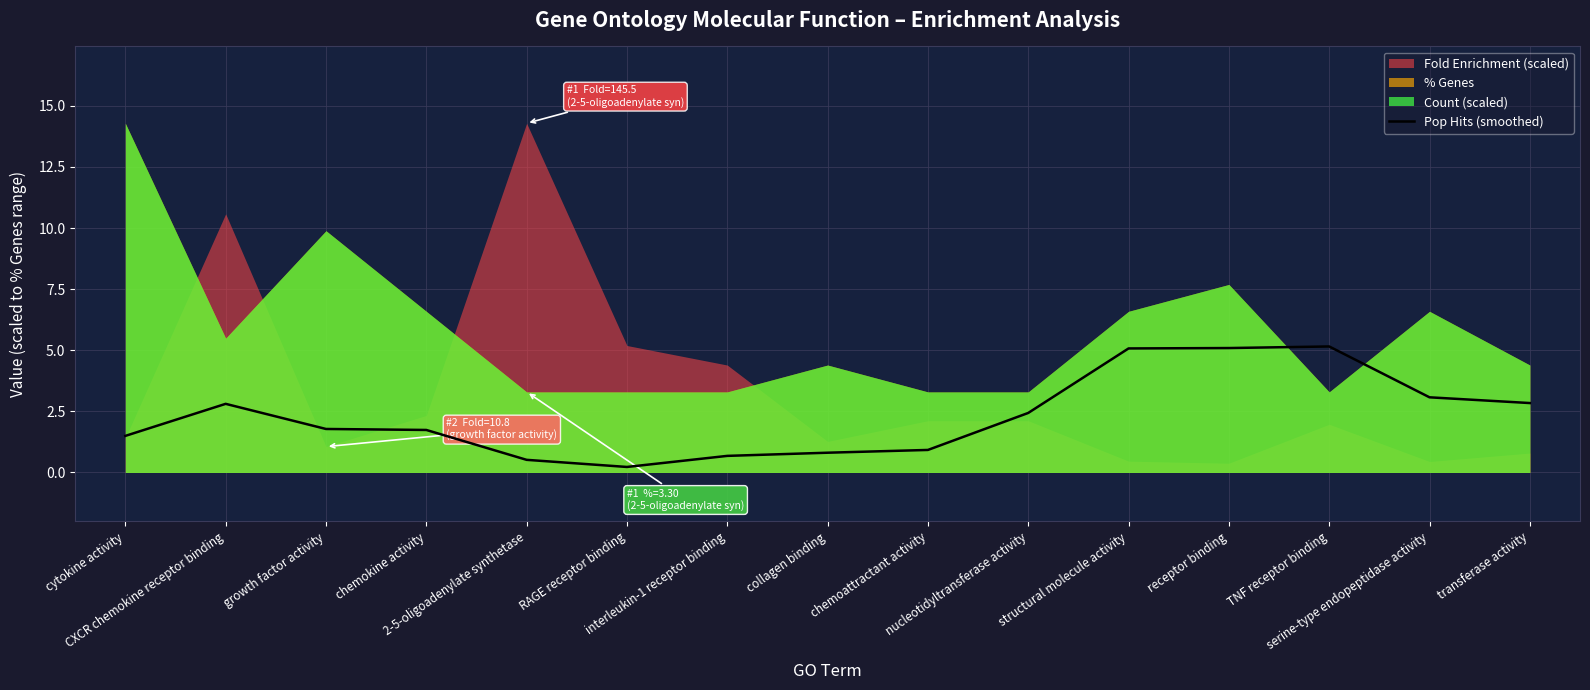

What is the change in value from TNF receptor binding to transferase activity?

-2.3